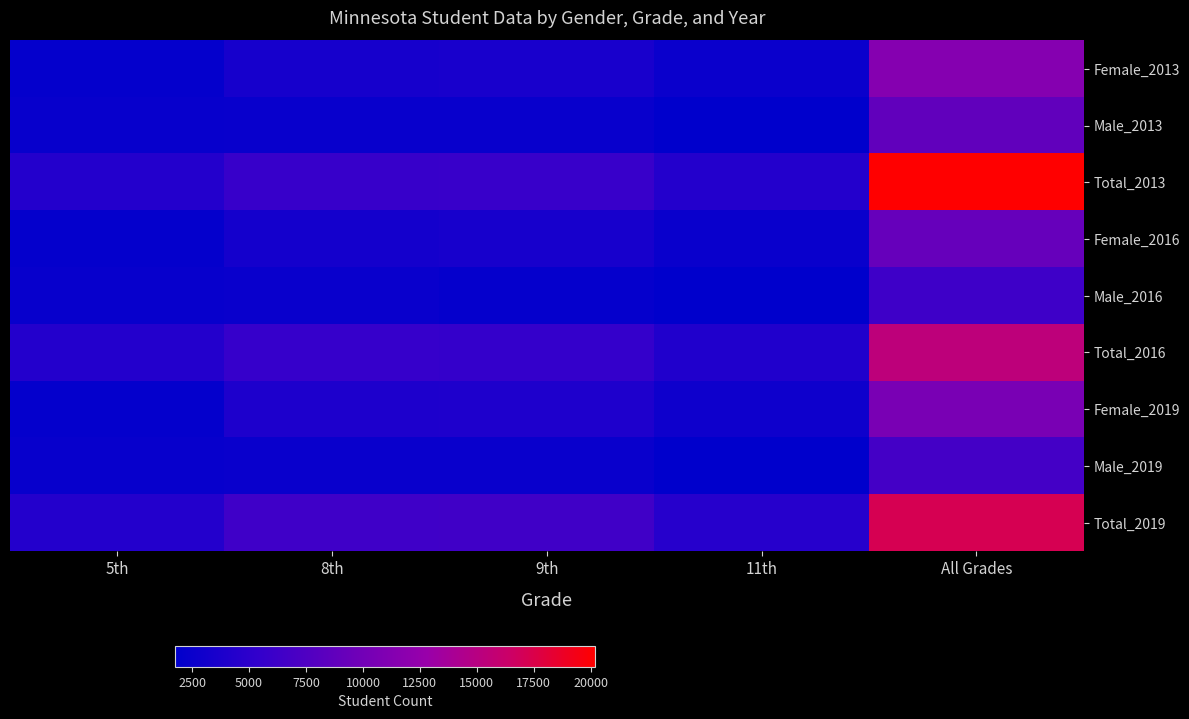

Which series has the largest total across all categories?

Total_2013